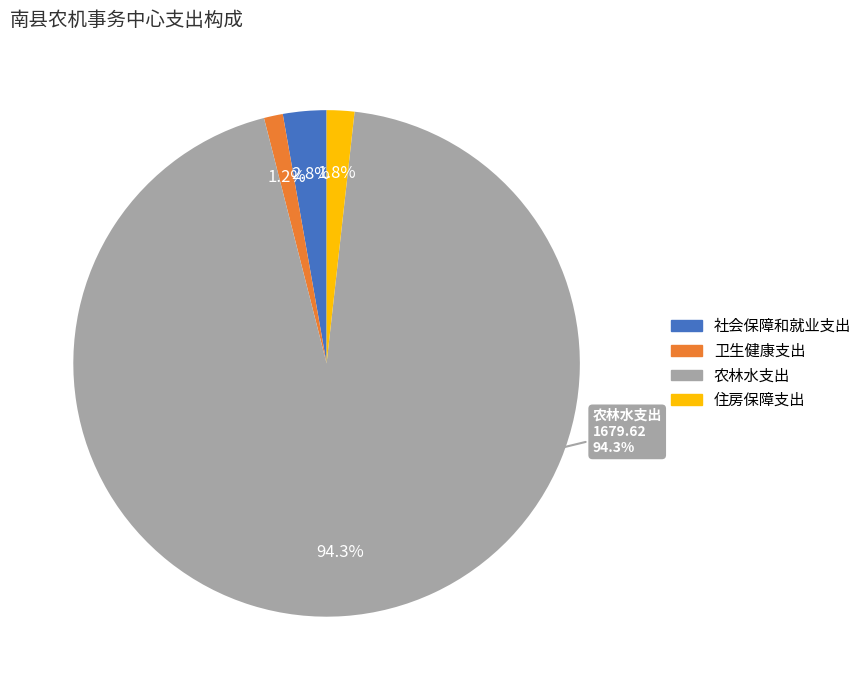

True or false: 卫生健康支出 accounts for 1% of the total.

True